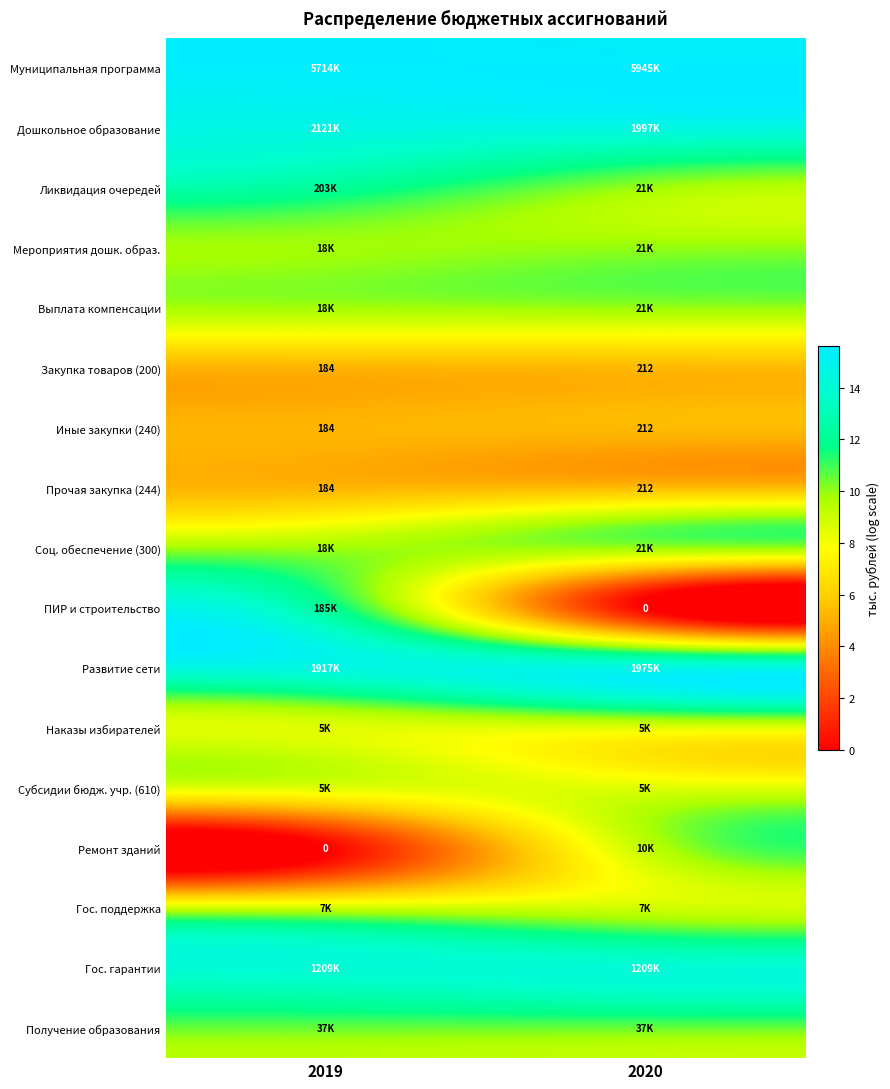

What is the average value of the Иные закупки (240) series?

5.3